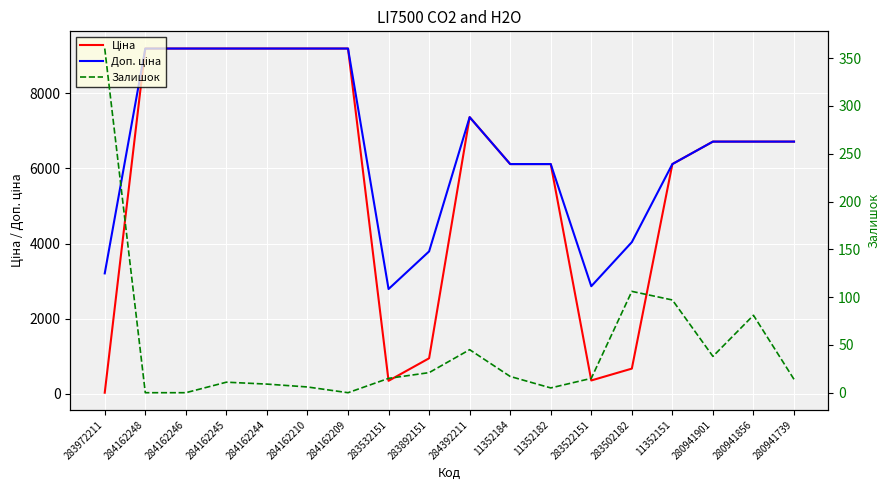

Which series changed the most between 283972211 and 284392211?

Ціна